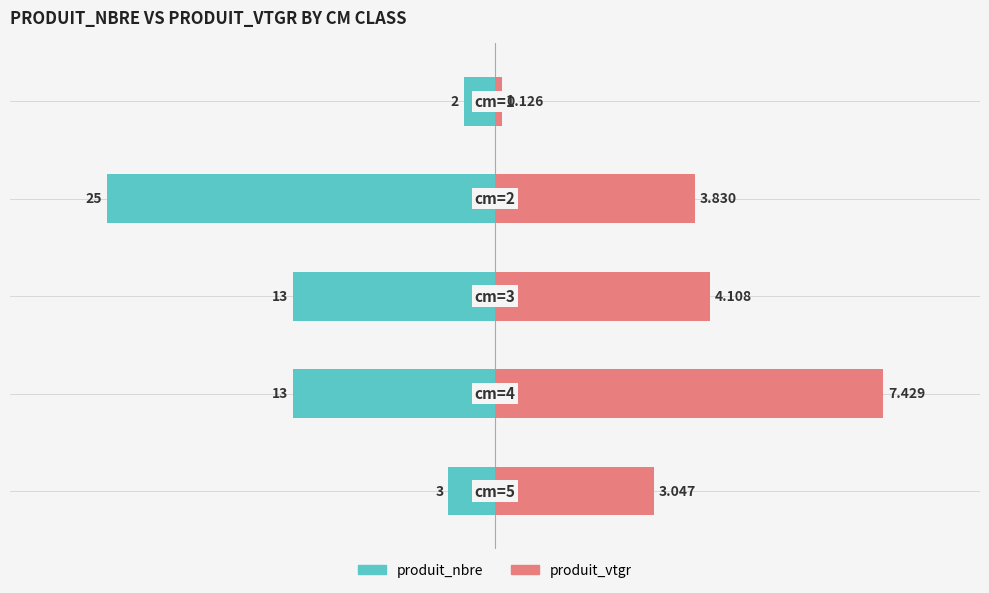

How many bars are there in total?

10